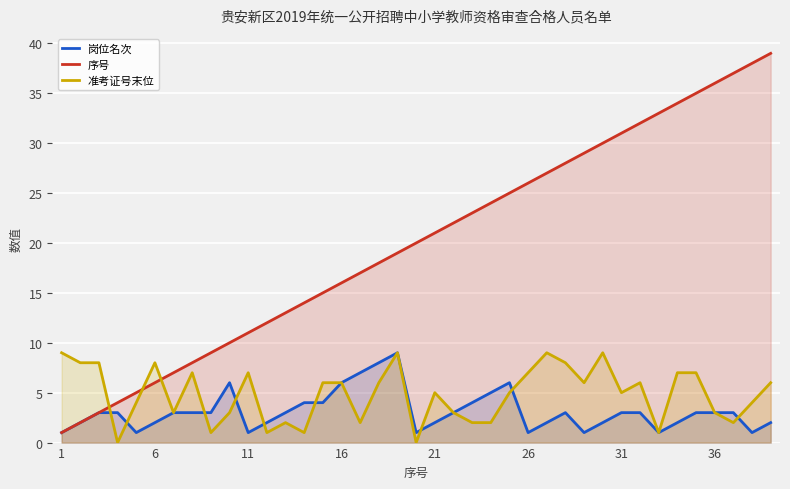

Which series has the largest range (max minus min)?

序号